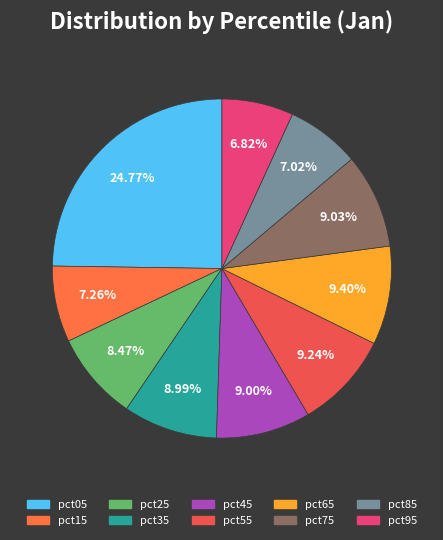

Is the sum of pct05 and pct75 greater than half?

No